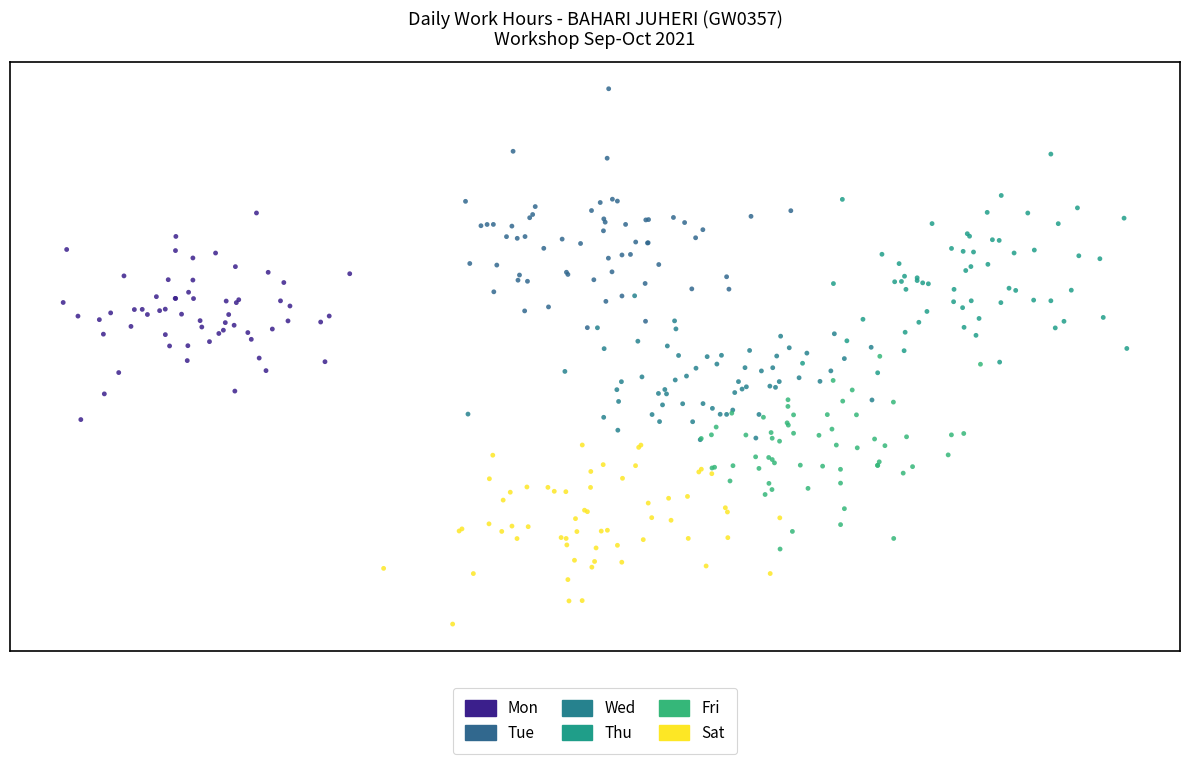

Which series reaches the minimum Y coordinate?

Sat